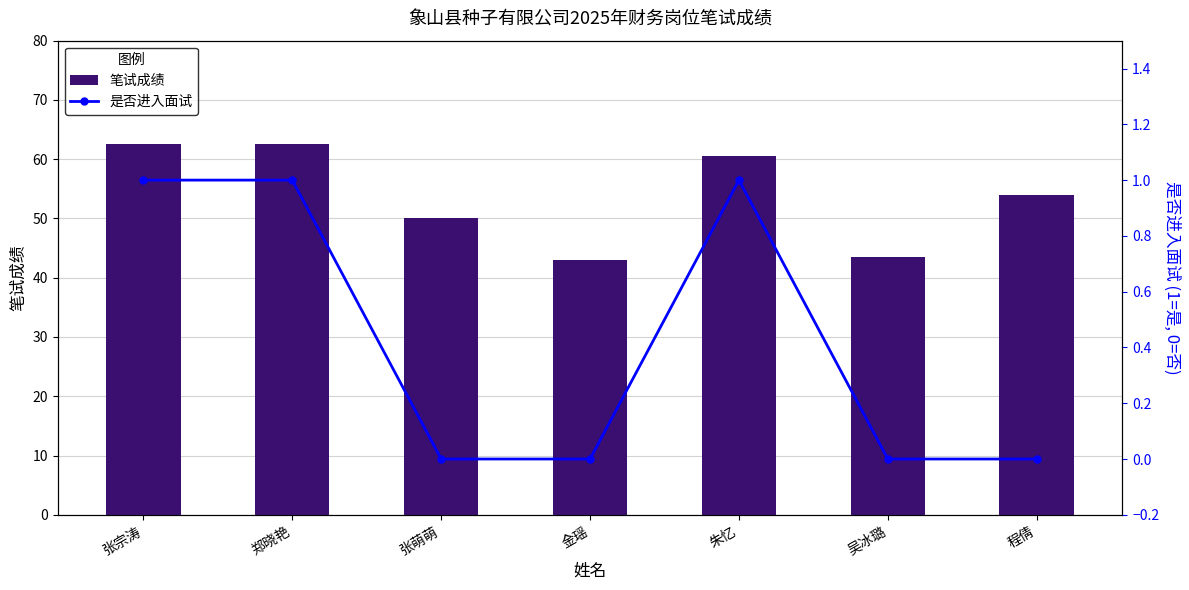

Read the 是否进入面试 value at 朱忆.

1.0